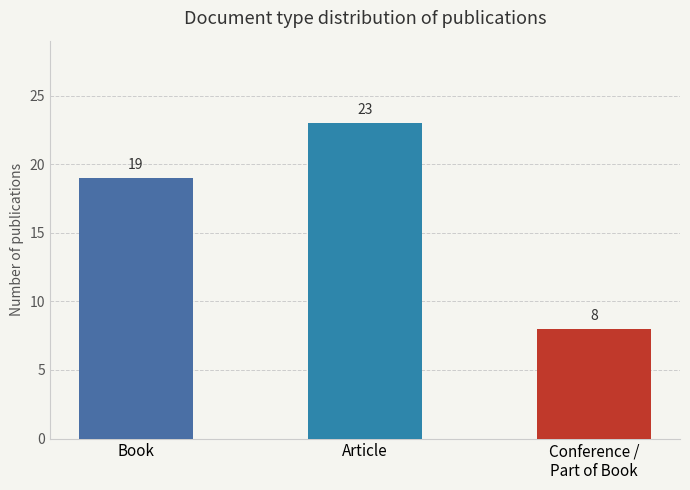

Reading left to right, what are all the values shown in this chart?

Book=19	Article=23	Conference /
Part of Book=8